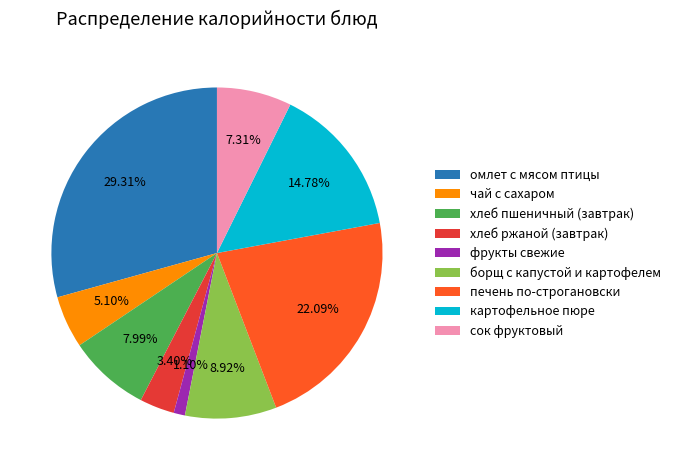

To the nearest percent, what is the combined percentage of борщ с капустой и картофелем and картофельное пюре?

24%